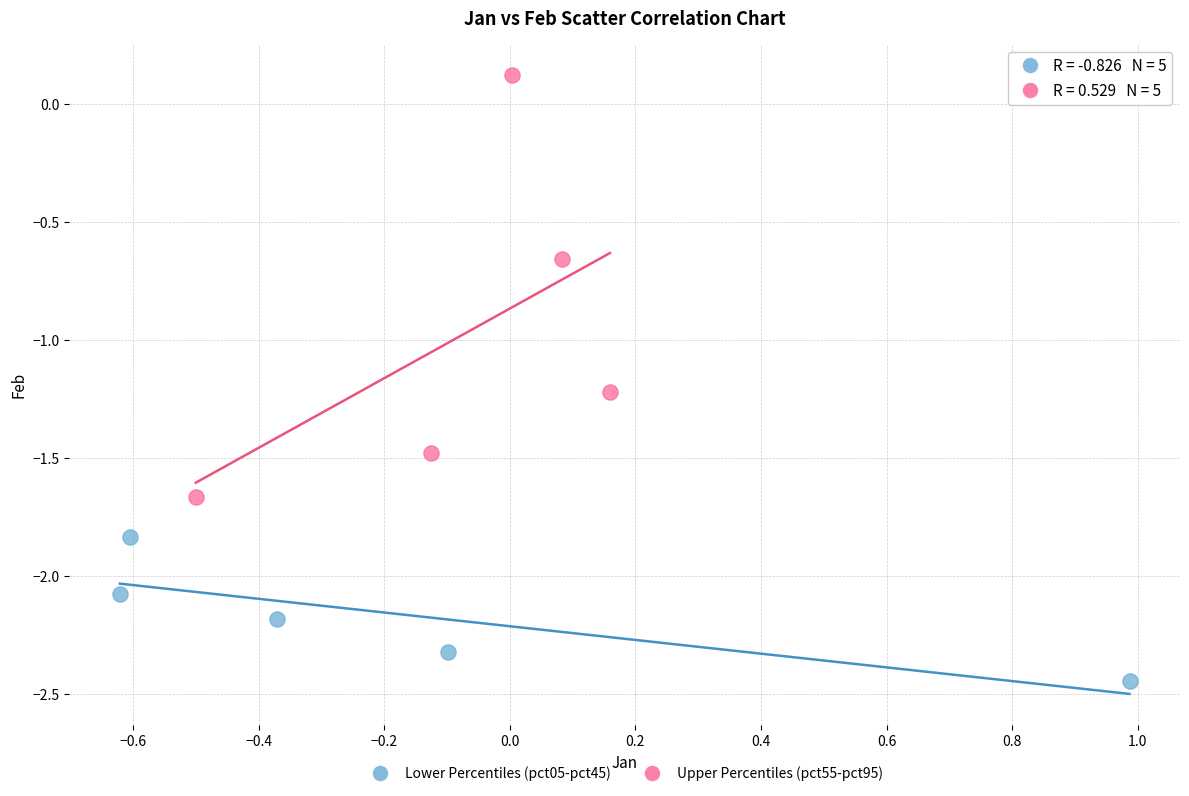

Which series has the largest Y range (max minus min)?

Upper Percentiles (pct55-pct95)